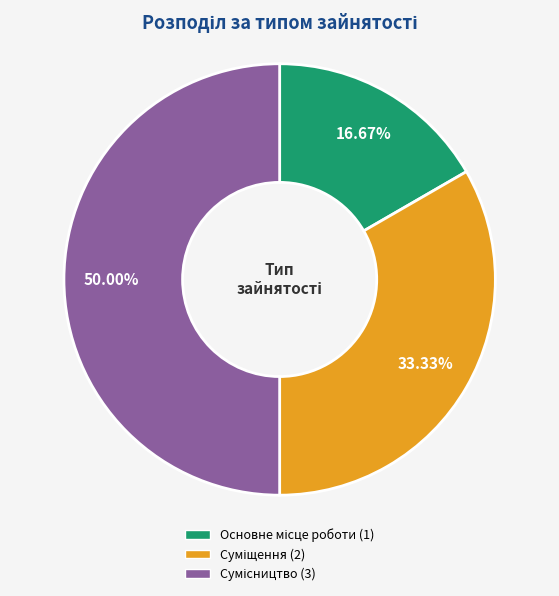

How much of the chart is everything except Суміщення?

66.7%